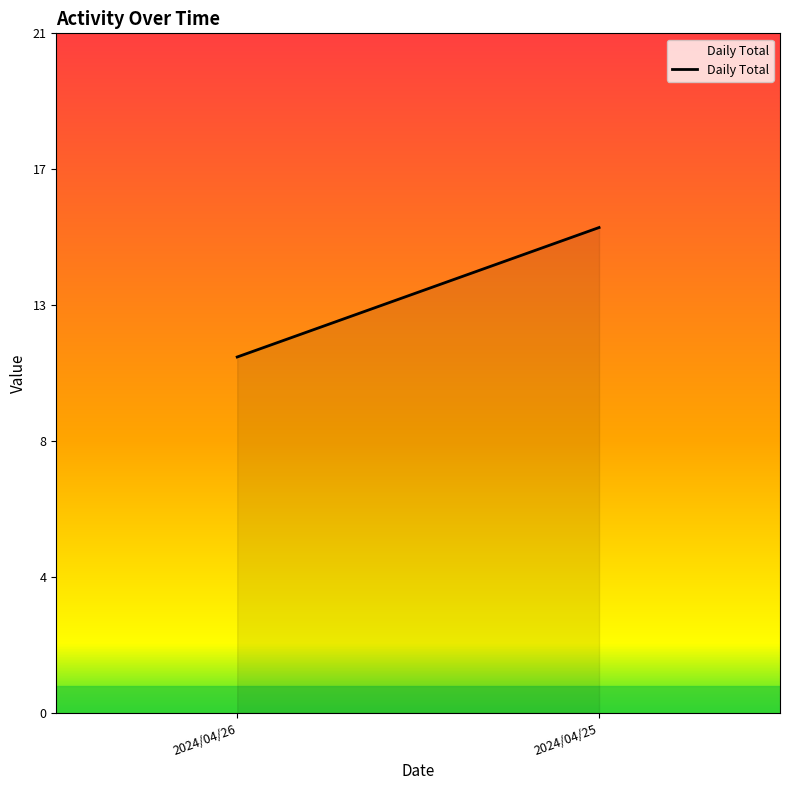

Reading left to right, transcribe all the data shown in this chart.

11	15